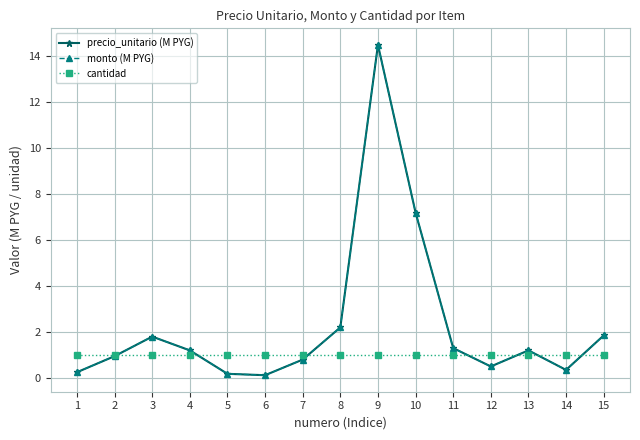

In precio_unitario (M PYG), how many points are lower than both neighbors (excluding endpoints)?

3